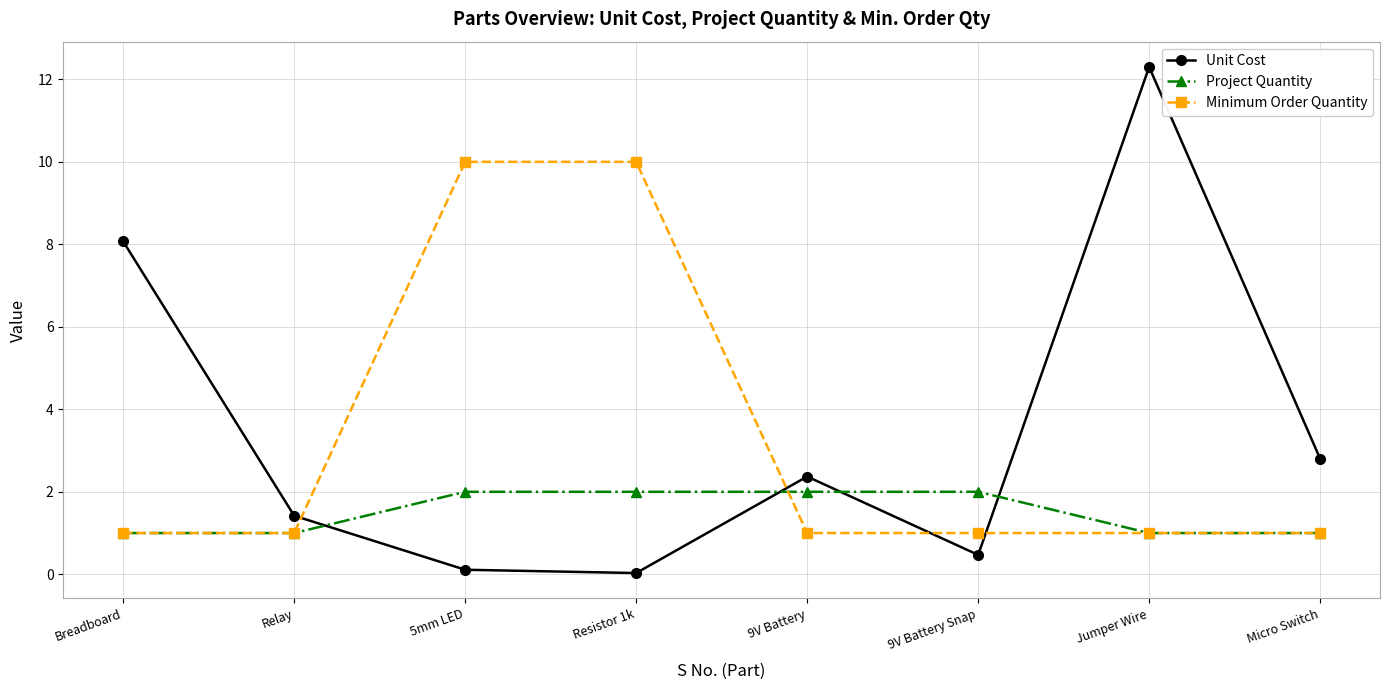

Which series changed the most between Resistor 1k and 9V Battery?

Minimum Order Quantity